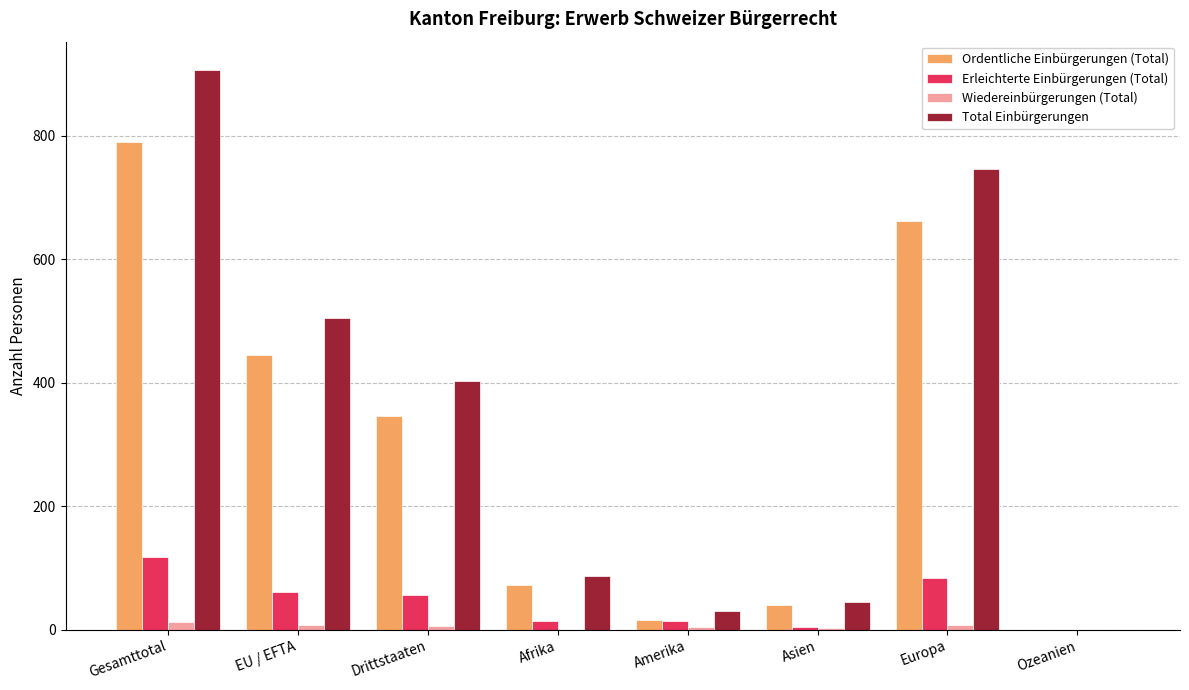

Which series has the largest range (max minus min)?

Total Einbürgerungen